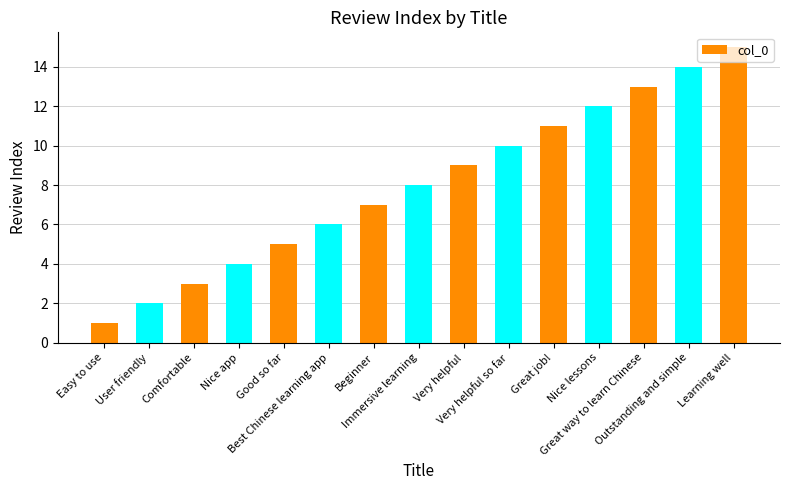

The chart shows a value of 4 at Nice app. True or false?

True